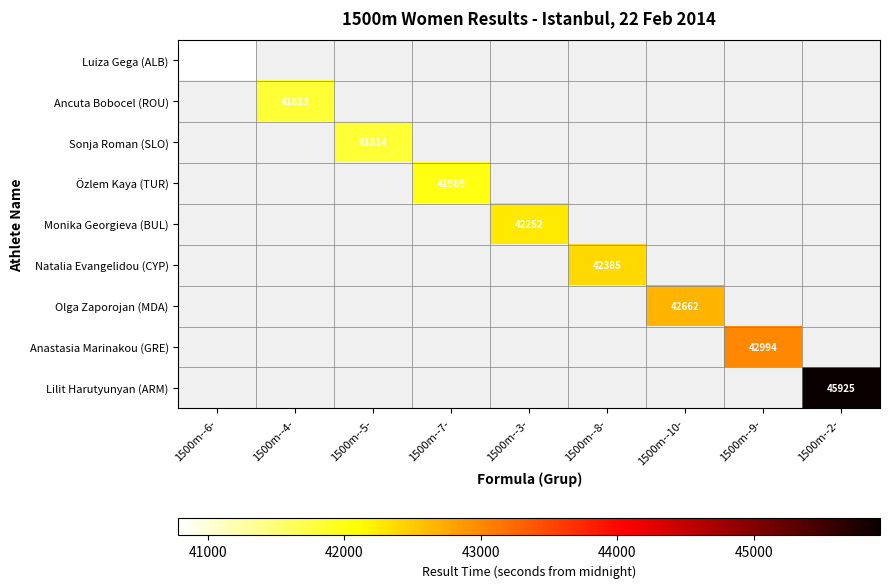

The Luiza Gega (ALB) series shows 27282 at 1500m--6-. True or false?

False